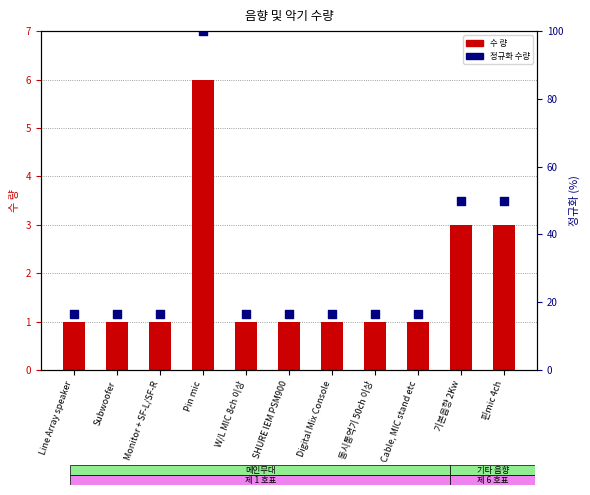

What are all the series names shown in the legend?

수 량 (bar), 정규화 수량 (점)